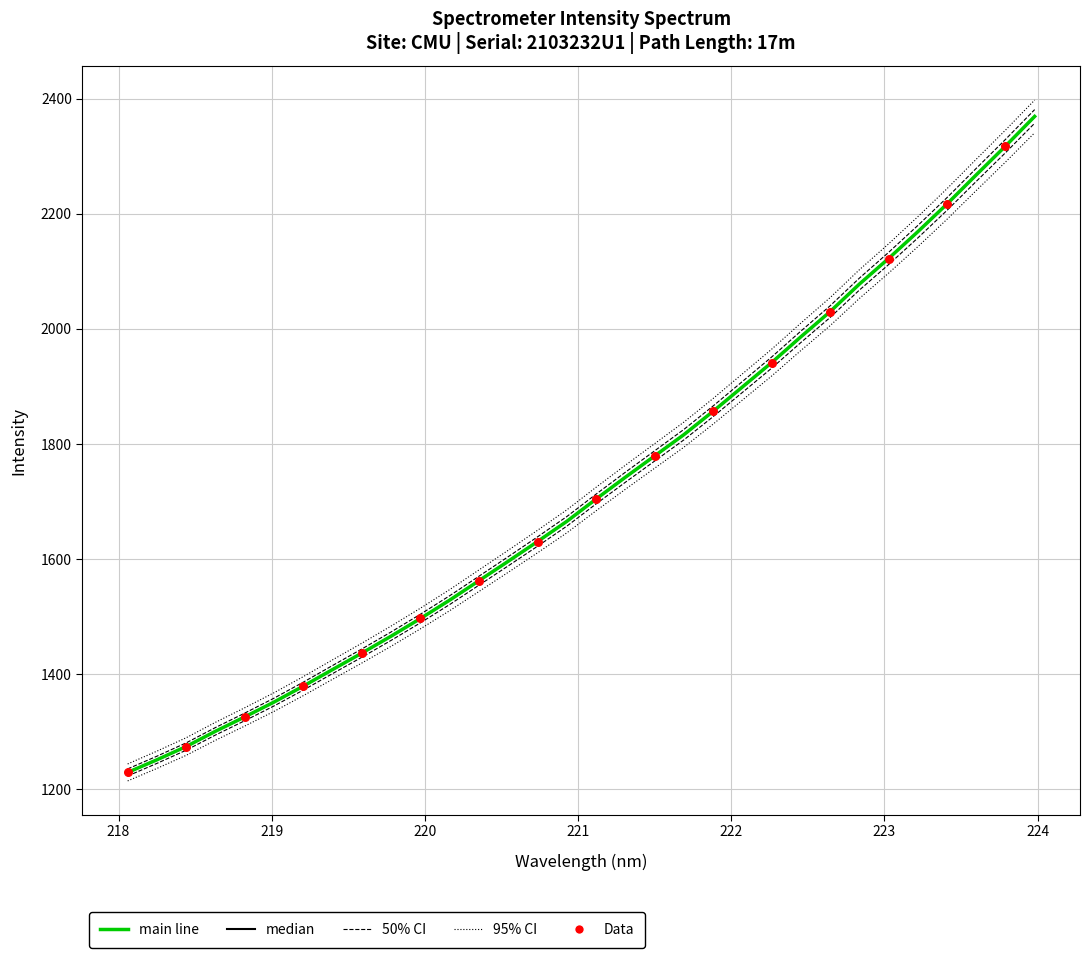

What is the change in value from 219.3979 to 222.8355?

+669.9